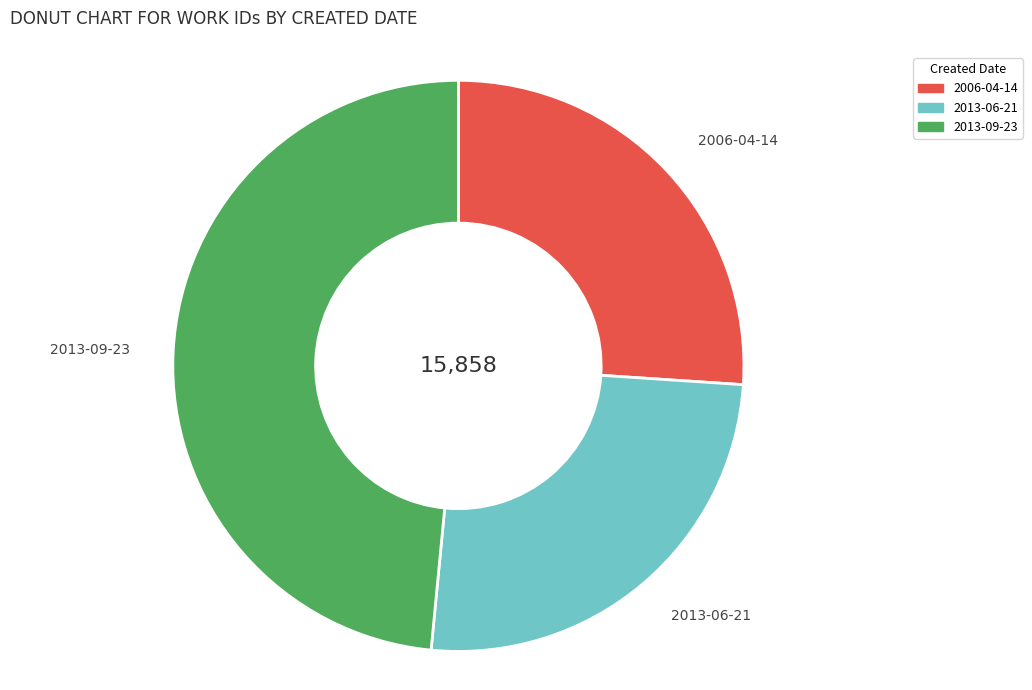

Which category has the smallest portion of the pie?

2013-06-21